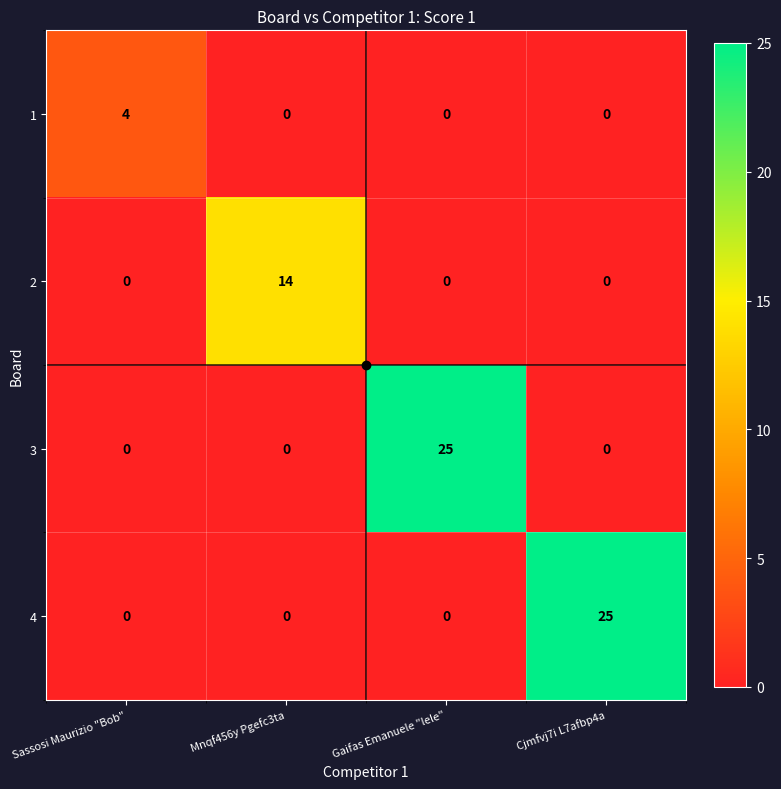

What is the highest value of the 1 series?

4